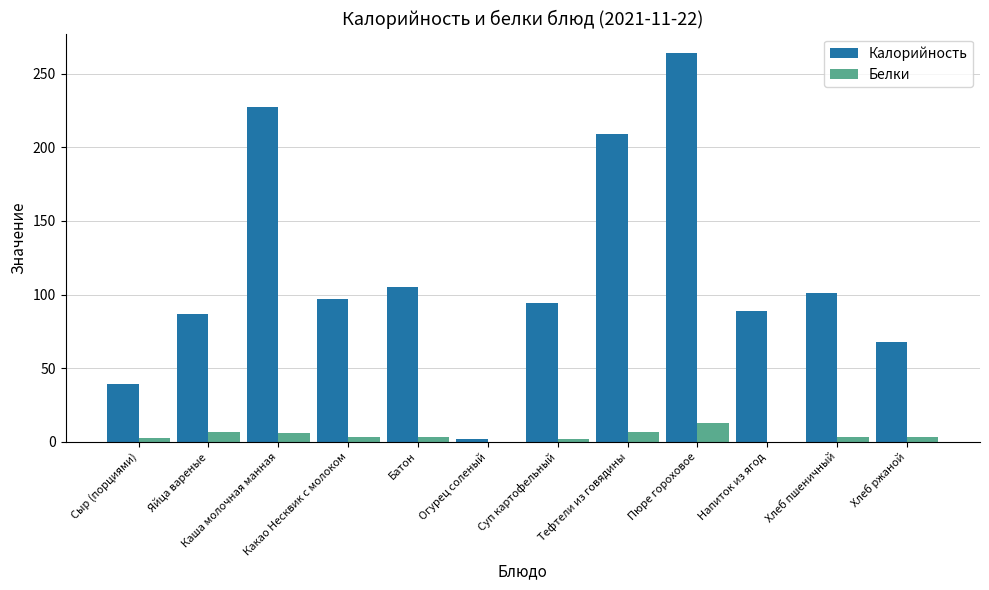

What is the sum of the Калорийность values at Пюре гороховое and Какао Несквик с молоком?

361.0